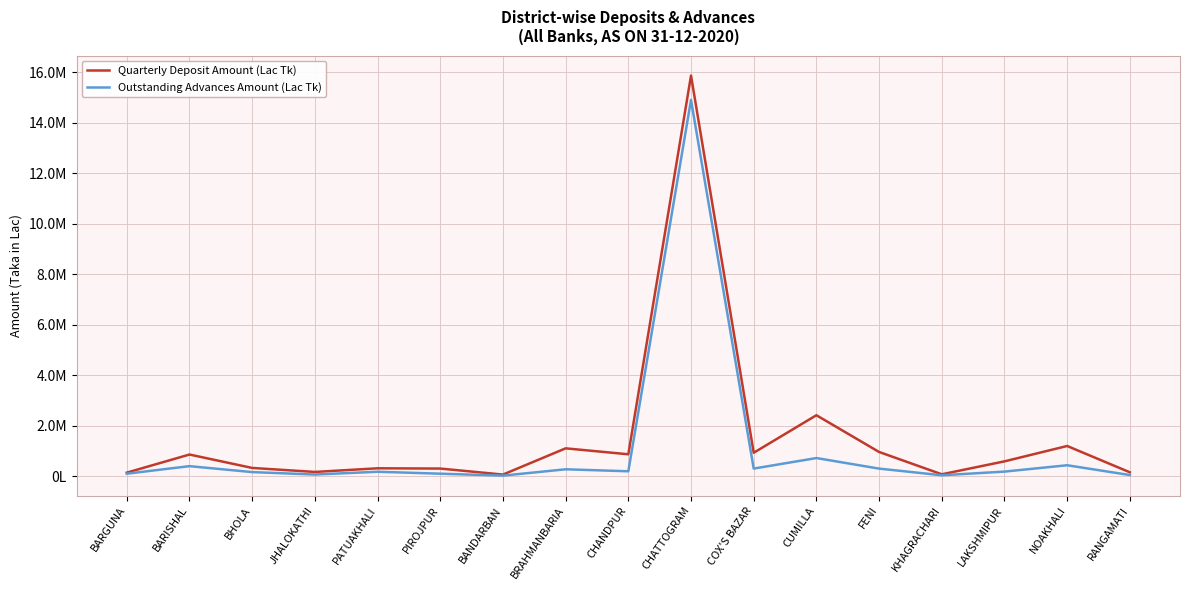

What are all the series names shown in the legend?

Quarterly Deposit Amount (Lac Tk), Outstanding Advances Amount (Lac Tk)